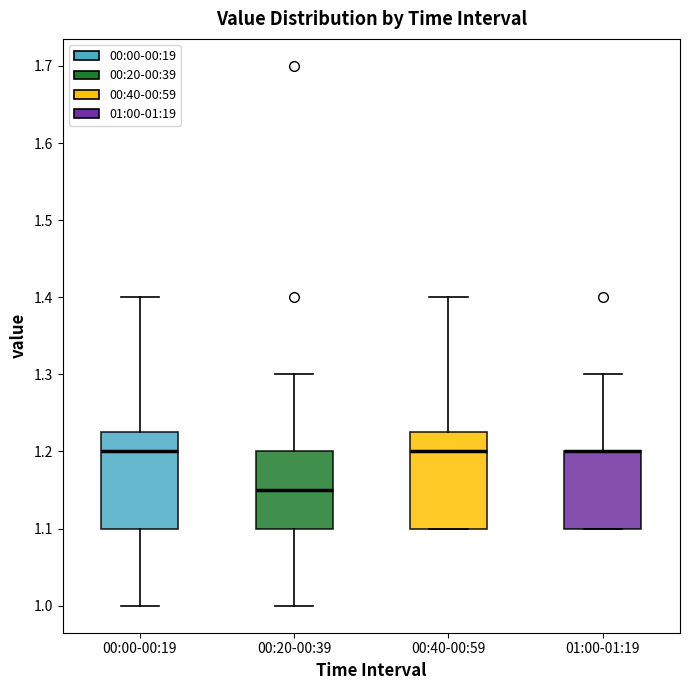

Reading left to right, read every box against the y-axis: the position of its median line, the range the box covers, and the ends of its whiskers. The values are not printed on the chart, so give them approximately, as read against the axis.

00:00-00:19: median 1.20, box 1.10 to 1.23, whiskers 1.00 to 1.40
00:20-00:39: median 1.15, box 1.10 to 1.20, whiskers 1.00 to 1.30
00:40-00:59: median 1.20, box 1.10 to 1.23, whiskers 1.10 to 1.40
01:00-01:19: median 1.20 (drawn on the box's upper edge), box 1.10 to 1.20, whiskers 1.10 to 1.30